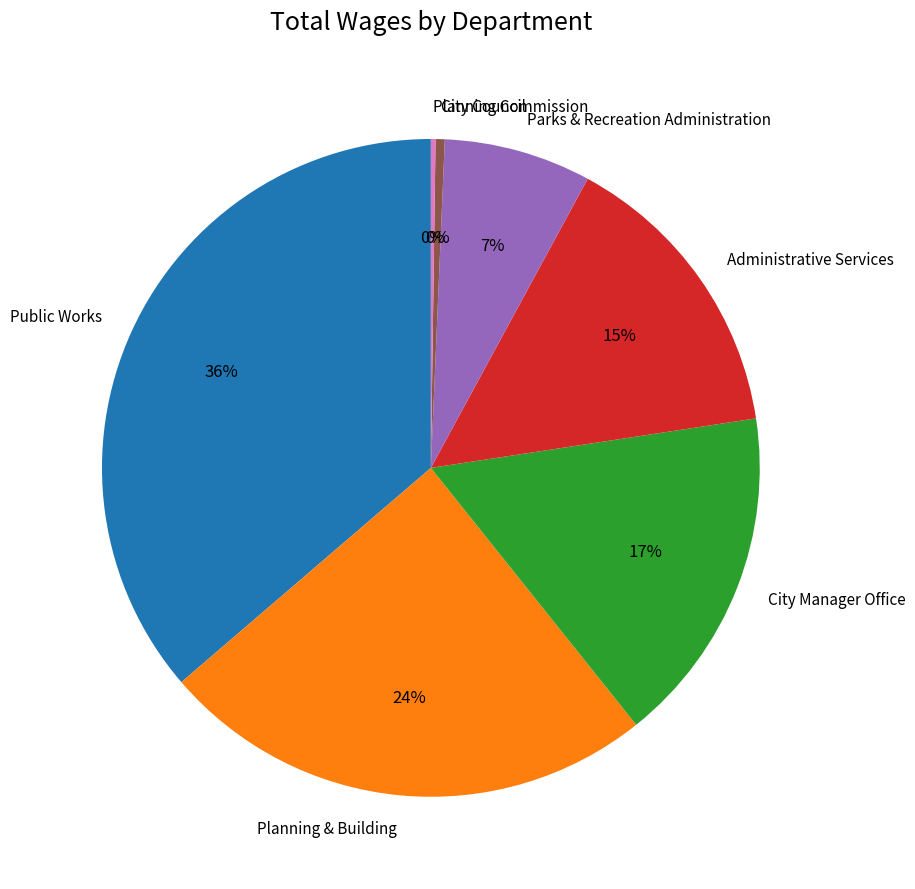

The City Manager Office slice represents 24% of the pie. True or false?

False